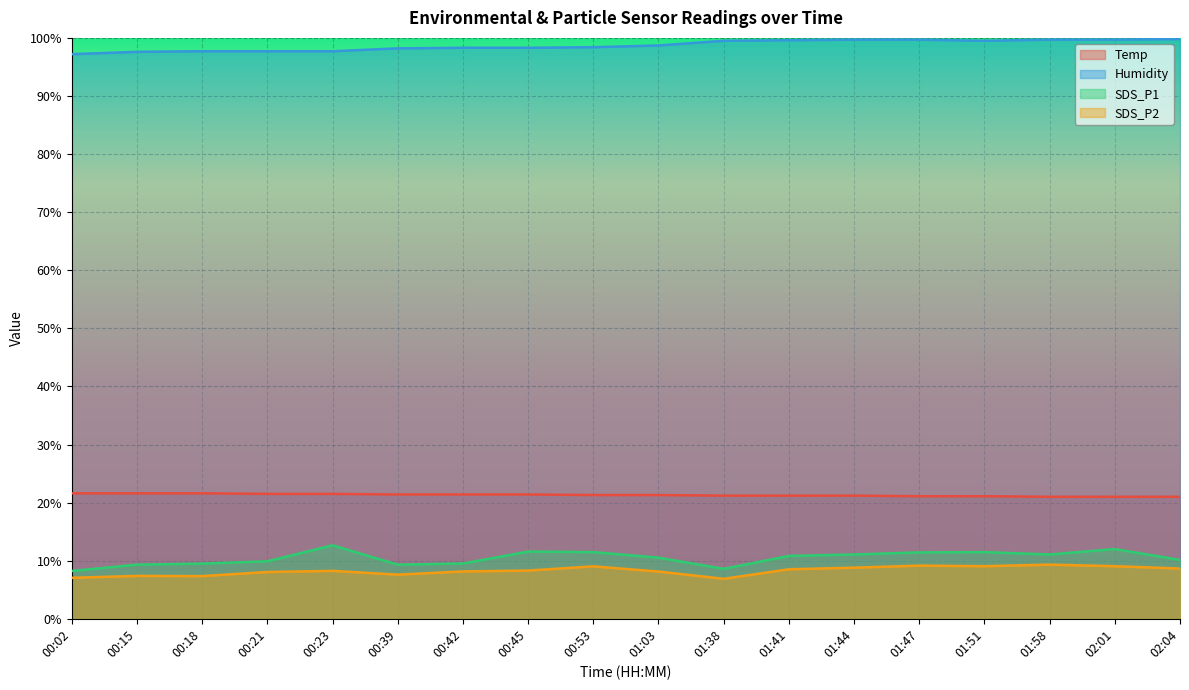

How many lines are shown in the chart?

4